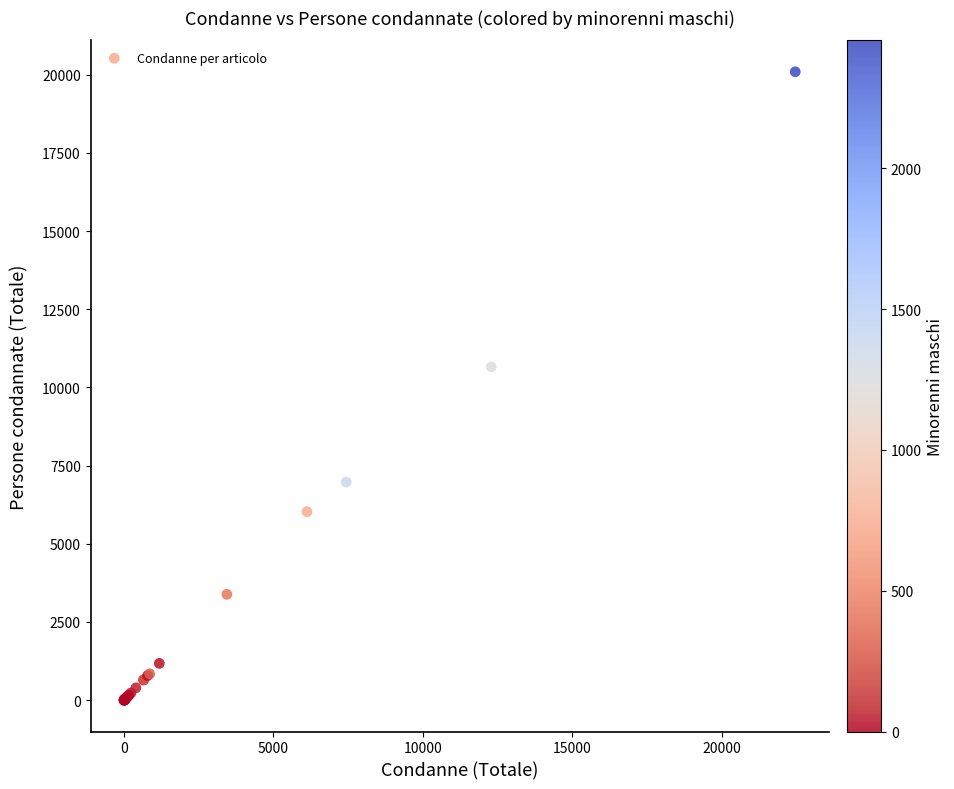

What Y value in the scatter plot is closest to 10049?

10660